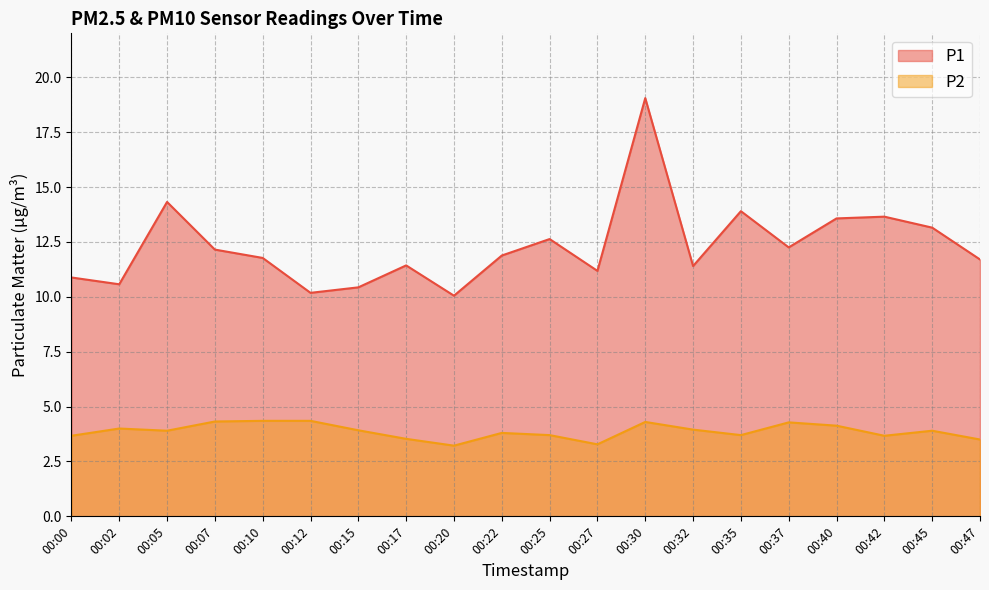

What value does the P2 series have at 00:22?

3.8